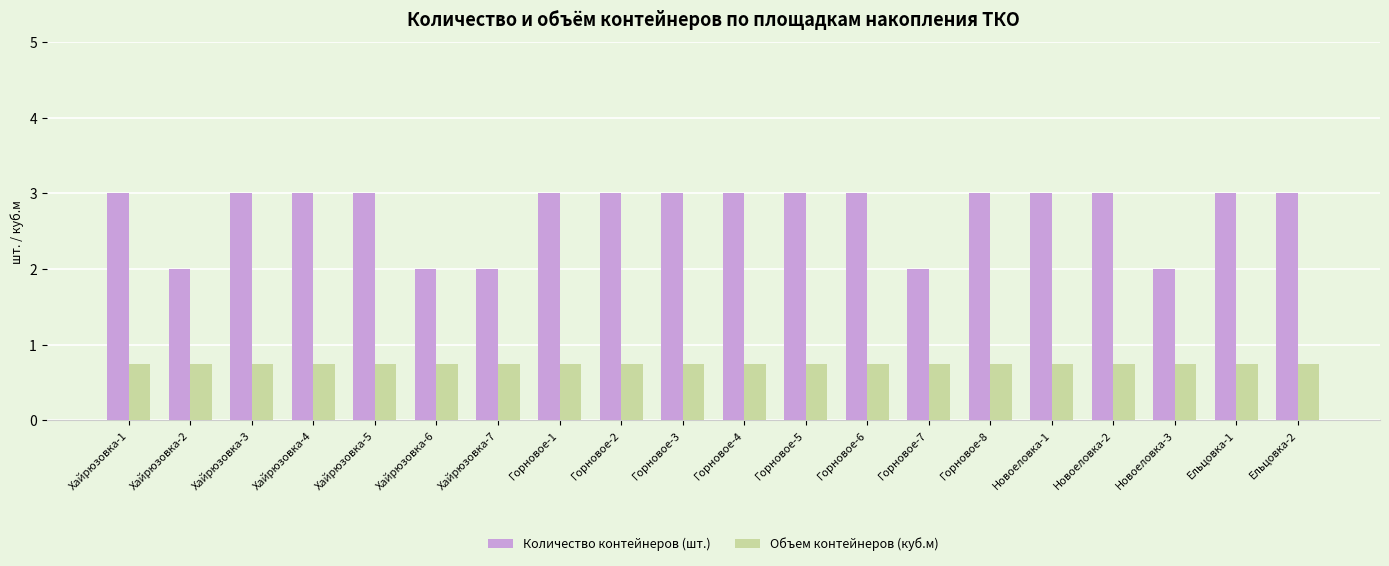

Rank the series by their average value, from lowest to highest.

Объем контейнеров (куб.м), Количество контейнеров (шт.)